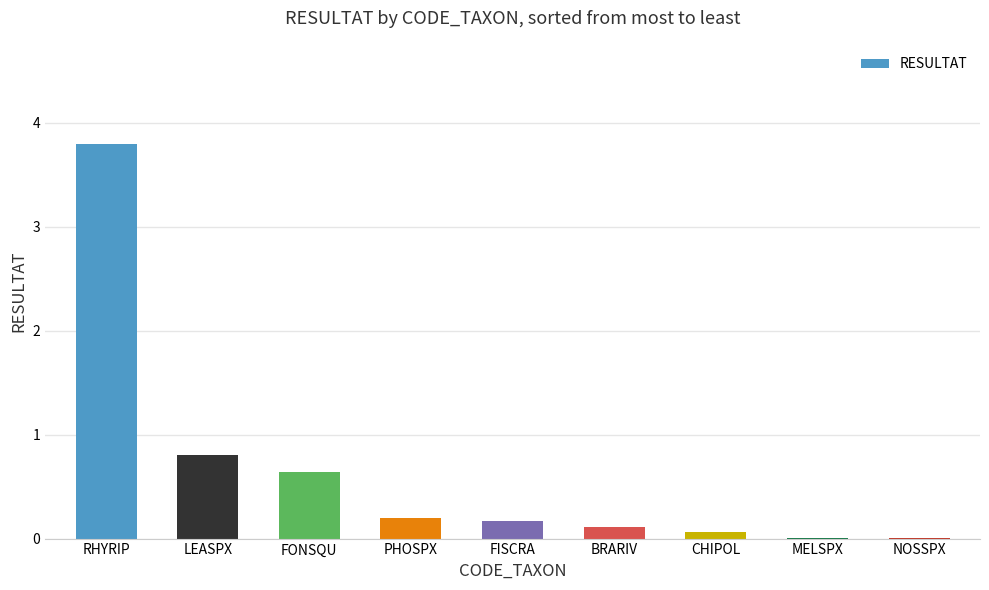

True or false: the data shows 0.0 at MELSPX.

True